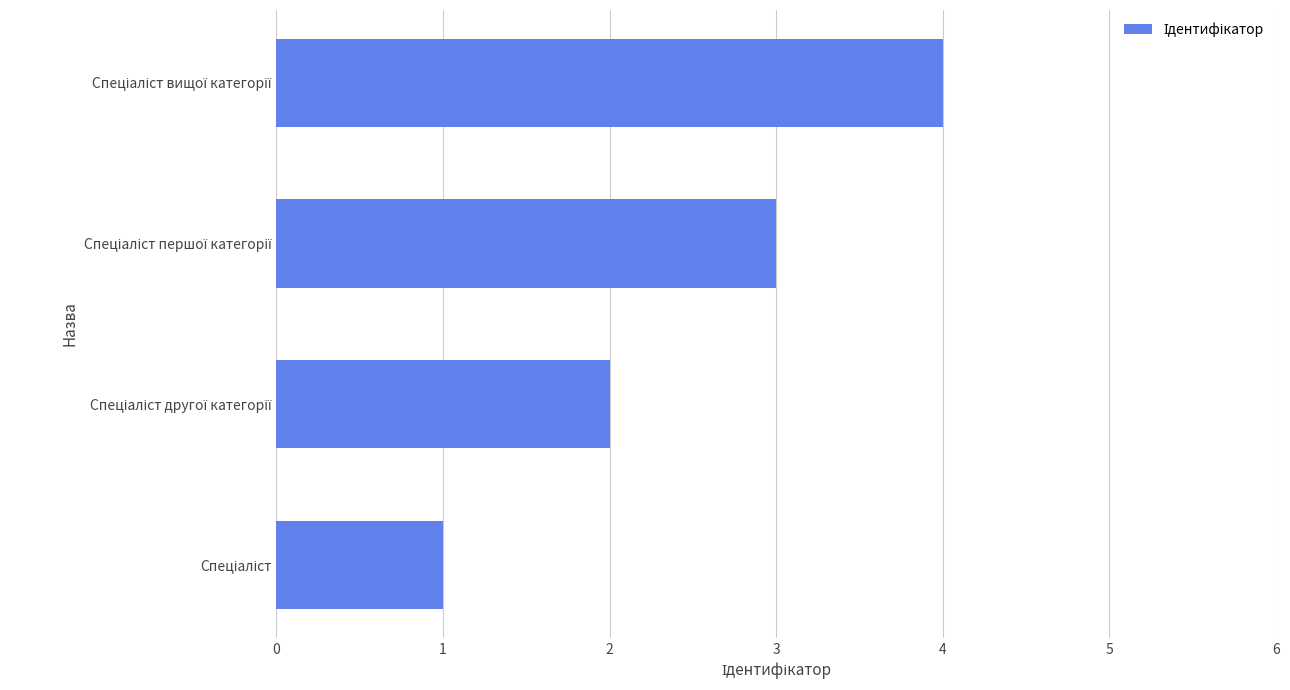

Does the chart contain any negative values?

No